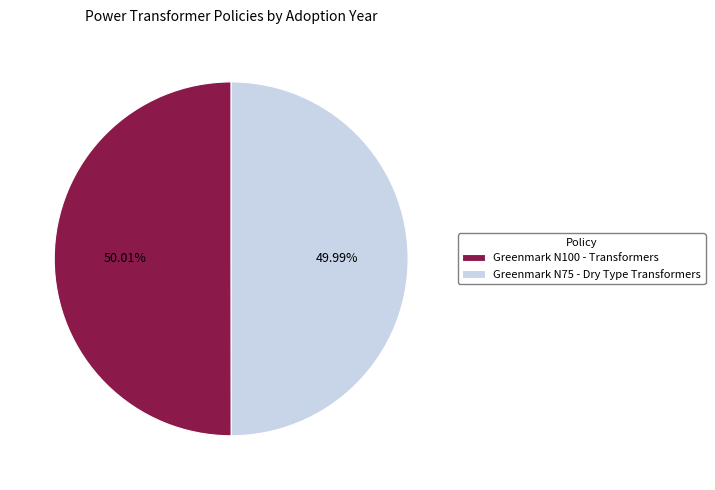

What is the ratio of the value at Greenmark N100 - Transformers to the value at Greenmark N75 - Dry Type Transformers?

1.0